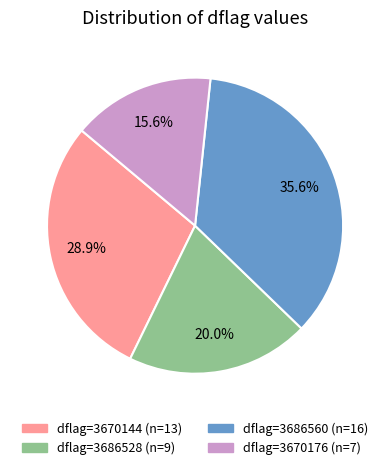

Is there any slice that represents more than half of the pie?

No